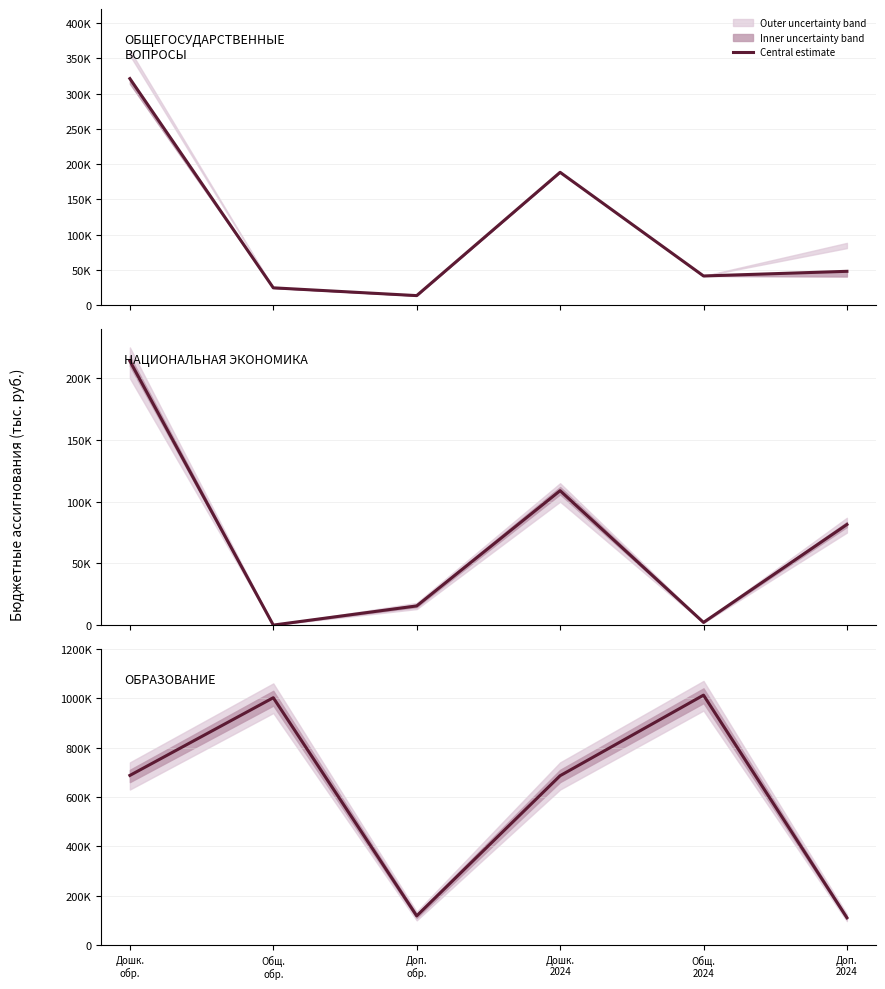

What is the difference between the maximum and minimum values?

901737.9